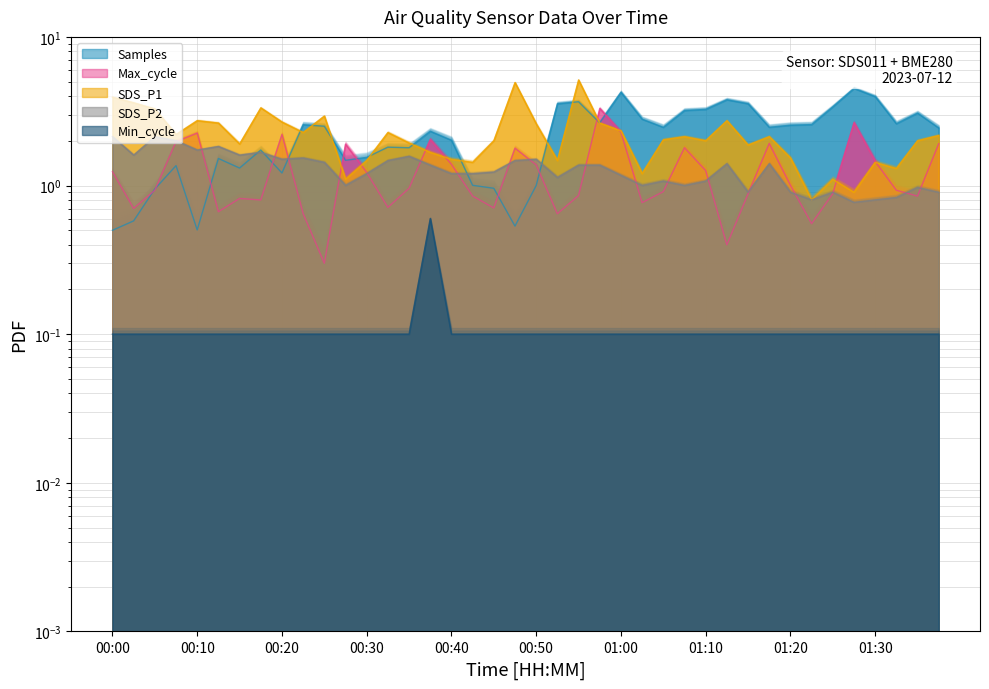

Where do SDS_P1 and Max_cycle_norm first cross each other?

10 and 11